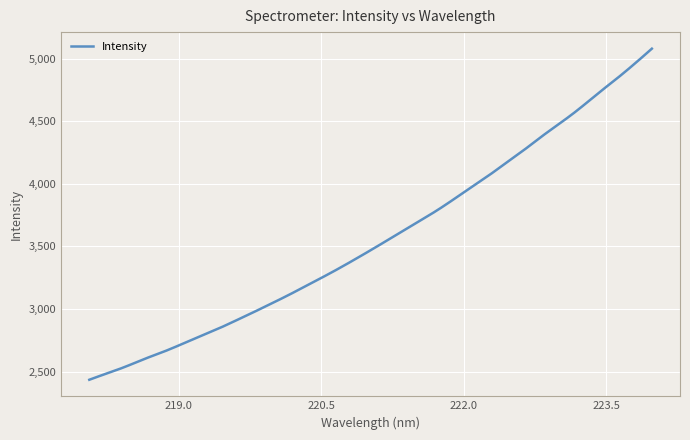

What is the greatest value displayed?

5081.1